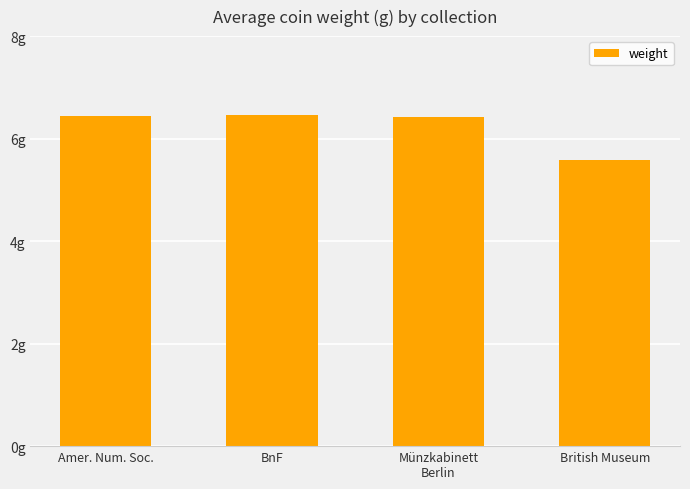

Are the bars grouped side by side (vs. stacked)?

No